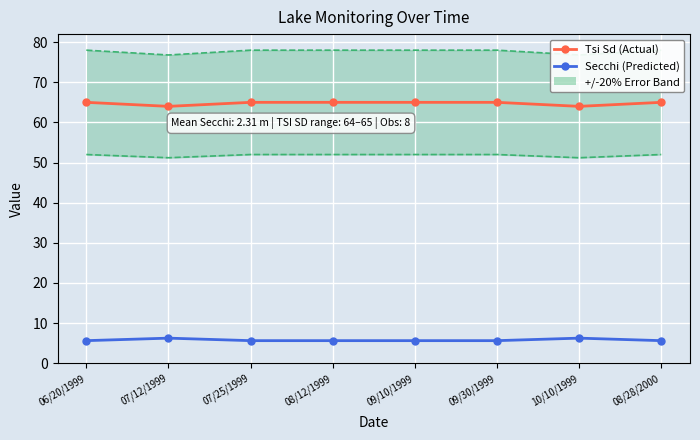

True or false: Tsi Sd (Actual) and Secchi (Predicted) cross at least once.

False